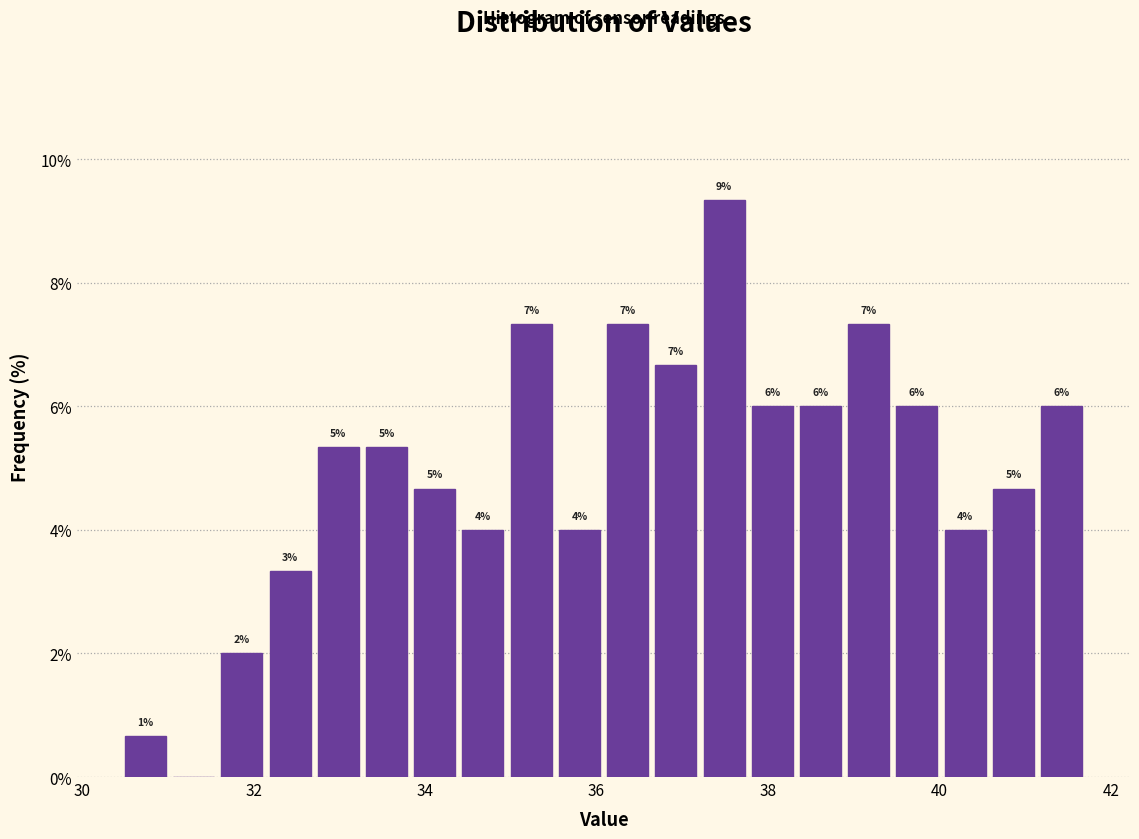

Read against the x-axis, roughly where is the centre of the tallest bar?

37.4